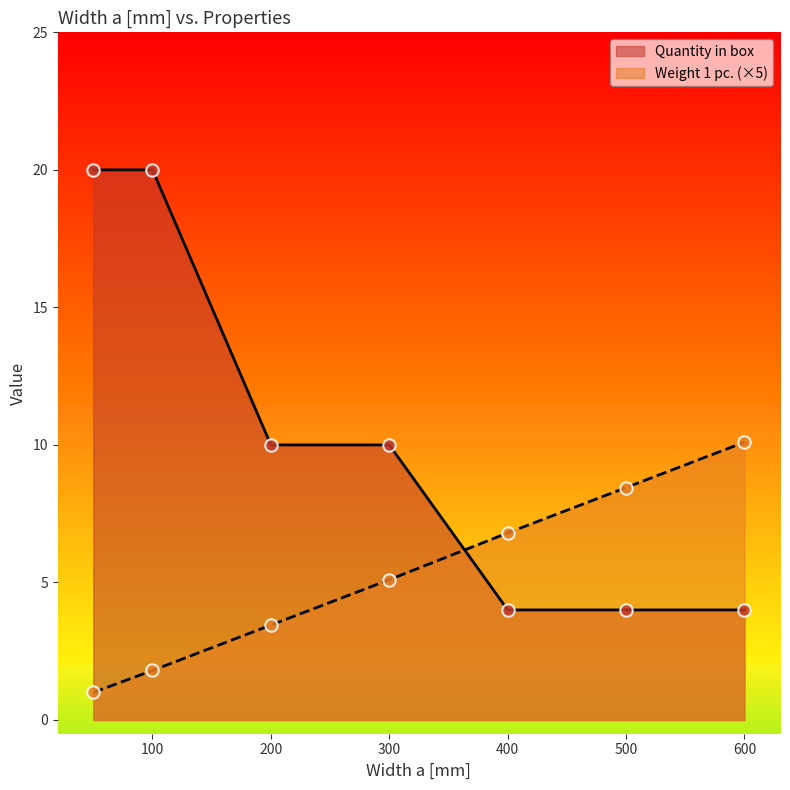

What is the total value across all series at 600?

14.1